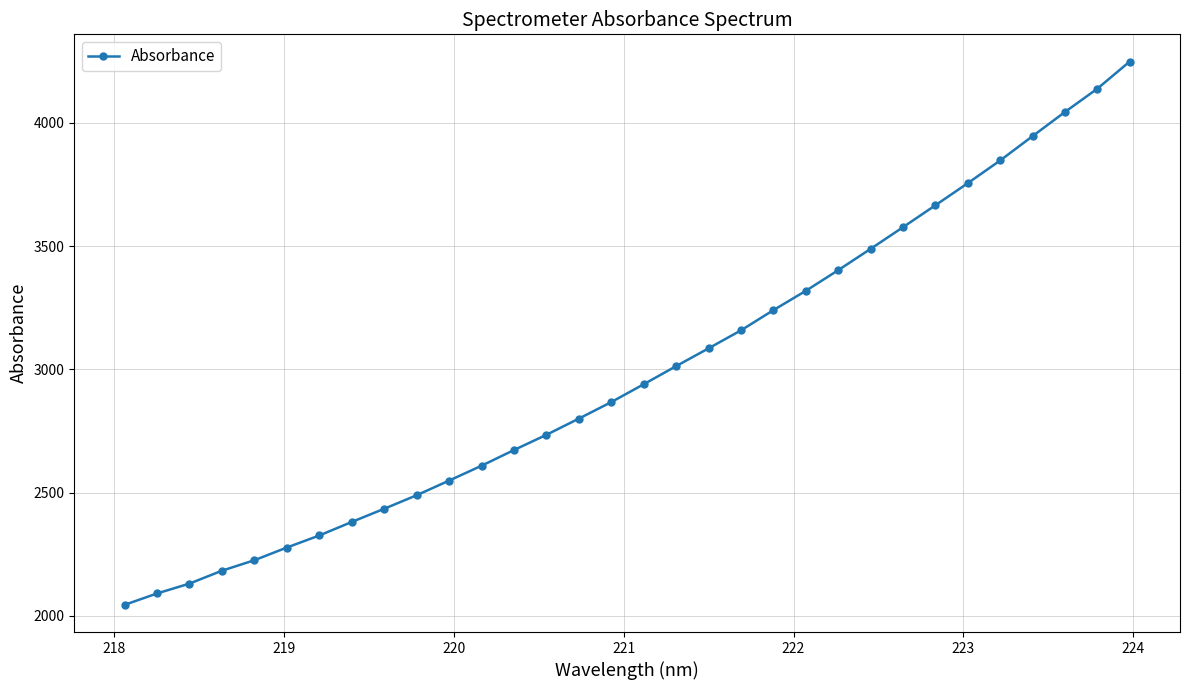

What is the value of the 19th point from the left?

3085.1